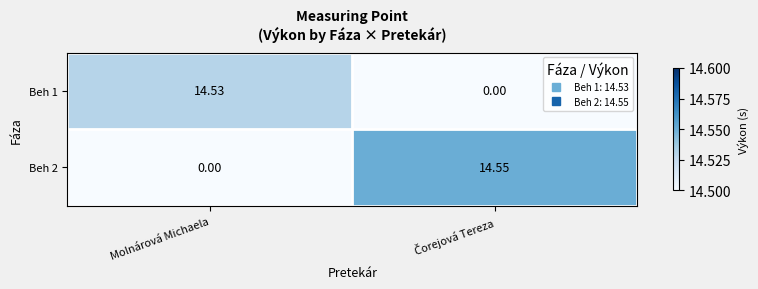

Where is Beh 2 nearest to the value 7?

Molnárová Michaela